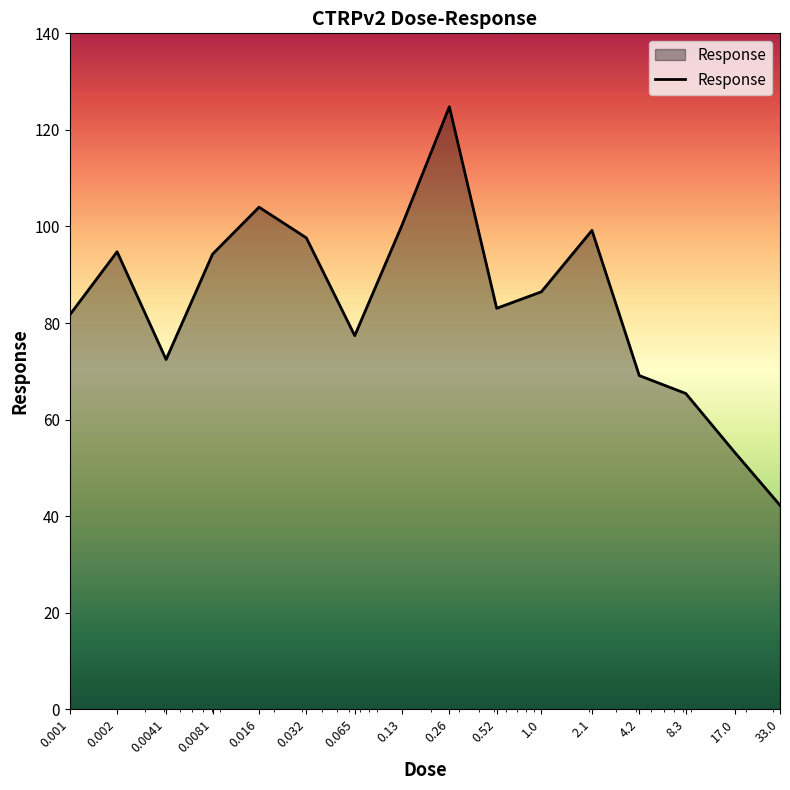

What is the greatest value displayed?

124.8